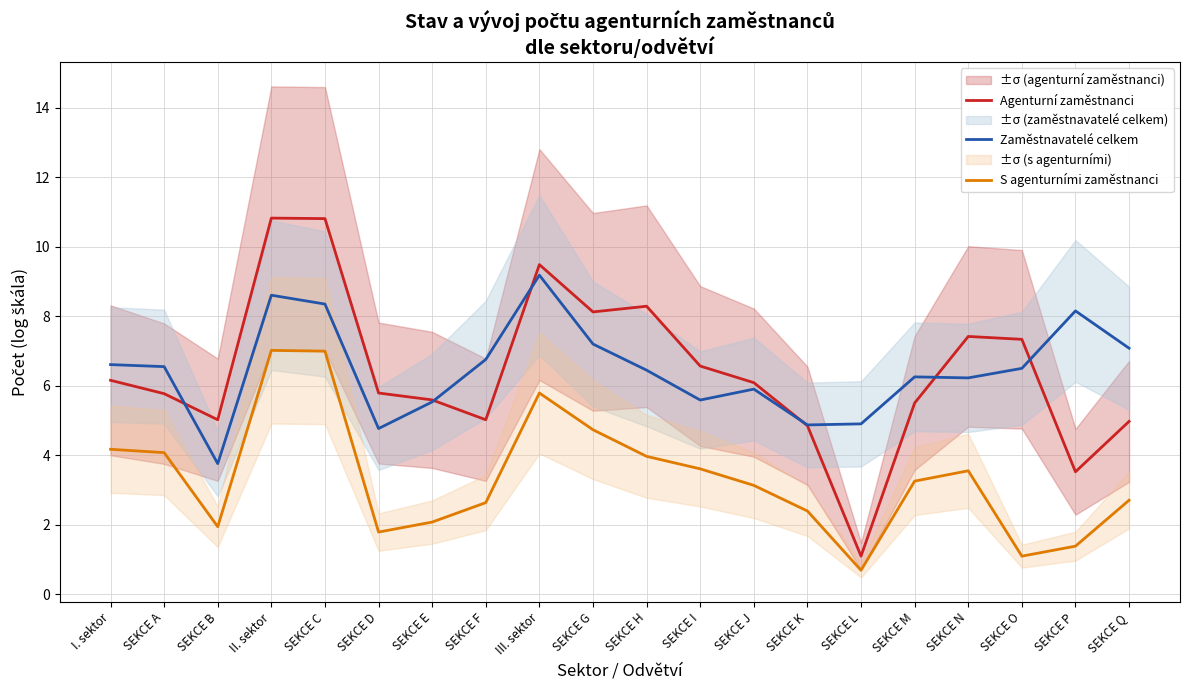

Rank the categories by S agenturními zaměstnanci value from lowest to highest.

SEKCE L, SEKCE O, SEKCE P, SEKCE D, SEKCE B, SEKCE E, SEKCE K, SEKCE F, SEKCE Q, SEKCE J, SEKCE M, SEKCE N, SEKCE I, SEKCE H, SEKCE A, I. sektor, SEKCE G, III. sektor, SEKCE C, II. sektor